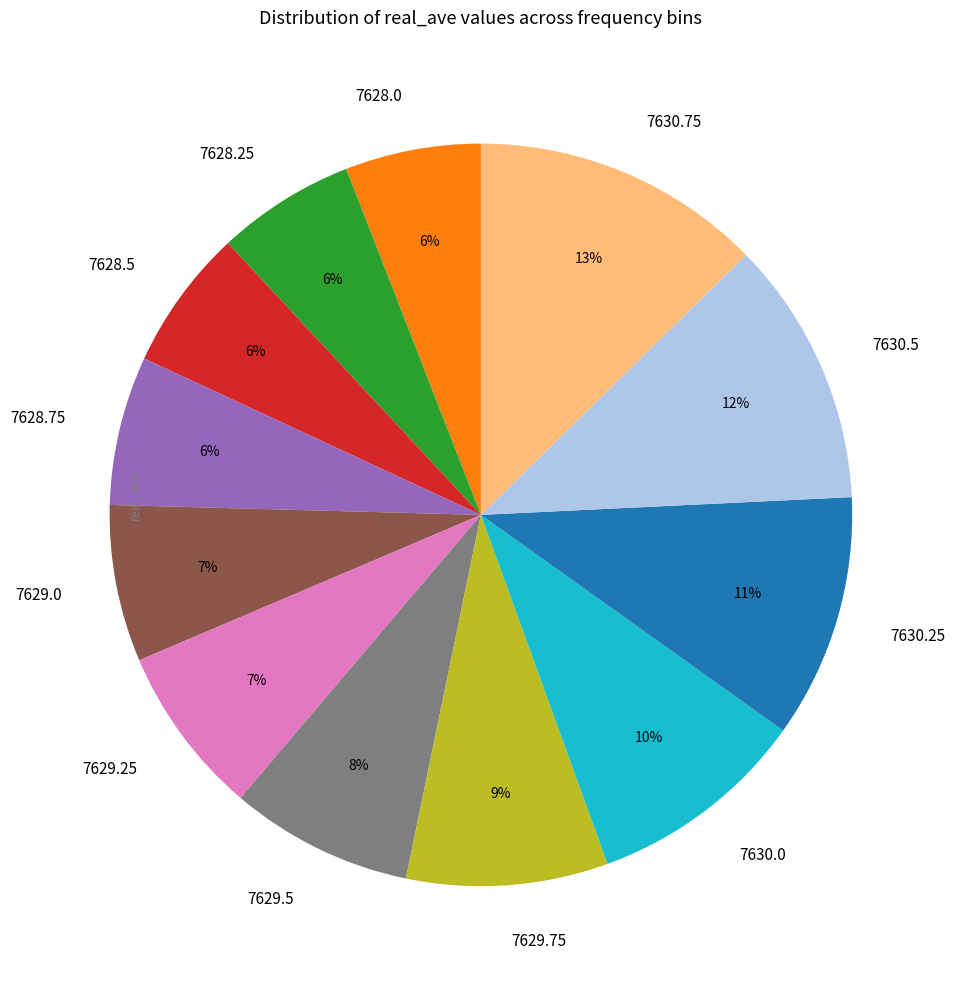

What percentage is the 7630.25 slice, to the nearest percent?

11%